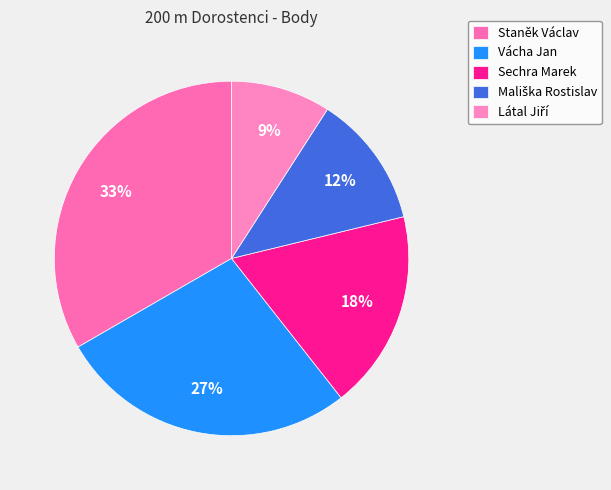

Is Staněk Václav the majority of the pie?

No